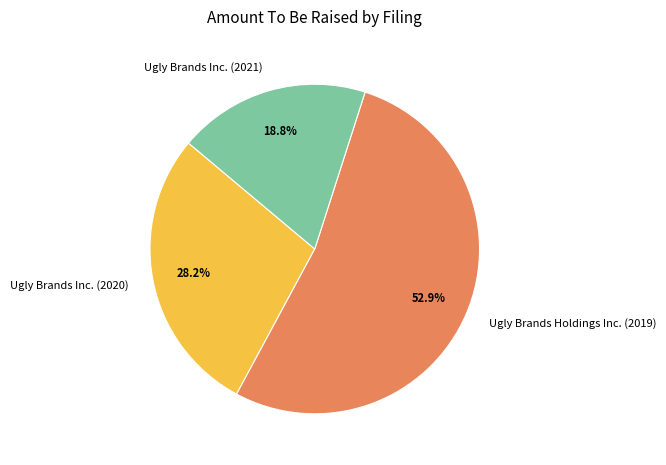

Approximately how many times larger is the value at Ugly Brands Inc. (2021) compared to Ugly Brands Inc. (2020)?

0.7